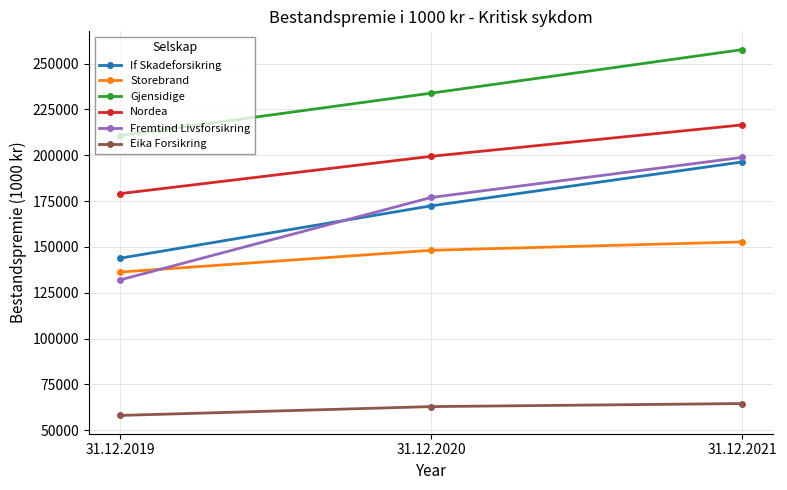

What are all the series names shown in the legend?

If Skadeforsikring, Storebrand, Gjensidige, Nordea, Fremtind Livsforsikring, Eika Forsikring